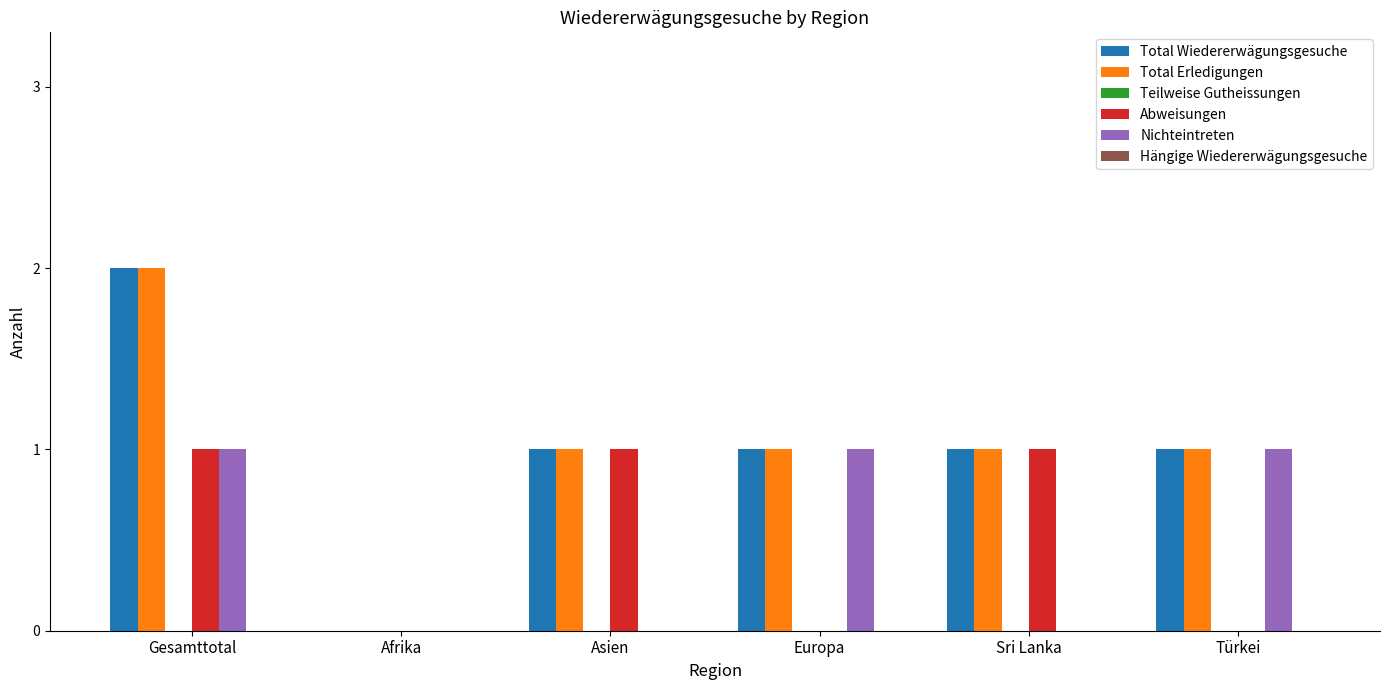

How many categories are shown in the chart?

6